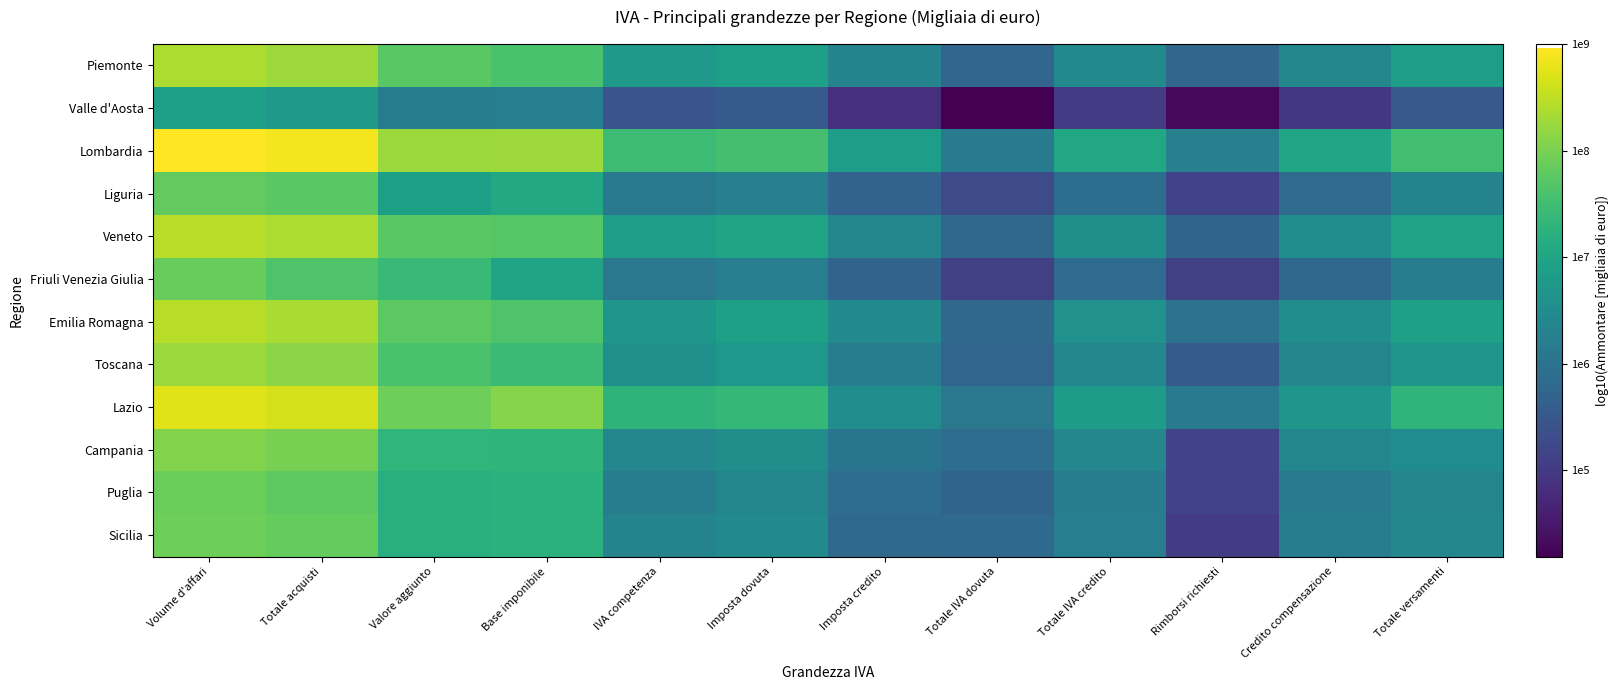

Reading left to right, transcribe all the data shown in this chart.

Piemonte: Volume d'affari=8.4	Totale acquisti=8.3	Valore aggiunto=7.7	Base imponibile=7.6	IVA competenza=6.7	Imposta dovuta=6.9	Imposta credito=6.3	Totale IVA dovuta=5.8	Totale IVA credito=6.5	Rimborsi richiesti=5.8	Credito compensazione=6.4	Totale versamenti=6.9
Valle d'Aosta: Volume d'affari=6.9	Totale acquisti=6.8	Valore aggiunto=6.2	Base imponibile=6.2	IVA competenza=5.5	Imposta dovuta=5.5	Imposta credito=4.8	Totale IVA dovuta=4.2	Totale IVA credito=5.0	Rimborsi richiesti=4.3	Credito compensazione=5.0	Totale versamenti=5.5
Lombardia: Volume d'affari=9.0	Totale acquisti=8.9	Valore aggiunto=8.2	Base imponibile=8.3	IVA competenza=7.5	Imposta dovuta=7.6	Imposta credito=6.9	Totale IVA dovuta=6.2	Totale IVA credito=7.0	Rimborsi richiesti=6.3	Credito compensazione=7.0	Totale versamenti=7.5
Liguria: Volume d'affari=7.8	Totale acquisti=7.8	Valore aggiunto=6.9	Base imponibile=7.1	IVA competenza=6.1	Imposta dovuta=6.3	Imposta credito=5.7	Totale IVA dovuta=5.3	Totale IVA credito=5.9	Rimborsi richiesti=5.2	Credito compensazione=5.9	Totale versamenti=6.3
Veneto: Volume d'affari=8.5	Totale acquisti=8.4	Valore aggiunto=7.7	Base imponibile=7.7	IVA competenza=6.8	Imposta dovuta=7.0	Imposta credito=6.4	Totale IVA dovuta=5.8	Totale IVA credito=6.6	Rimborsi richiesti=5.7	Credito compensazione=6.5	Totale versamenti=7.0
Friuli Venezia Giulia: Volume d'affari=7.8	Totale acquisti=7.6	Valore aggiunto=7.4	Base imponibile=7.0	IVA competenza=6.1	Imposta dovuta=6.2	Imposta credito=5.7	Totale IVA dovuta=5.1	Totale IVA credito=5.9	Rimborsi richiesti=5.1	Credito compensazione=5.8	Totale versamenti=6.2
Emilia Romagna: Volume d'affari=8.5	Totale acquisti=8.4	Valore aggiunto=7.8	Base imponibile=7.6	IVA competenza=6.7	Imposta dovuta=6.9	Imposta credito=6.5	Totale IVA dovuta=5.8	Totale IVA credito=6.6	Rimborsi richiesti=6.0	Credito compensazione=6.5	Totale versamenti=6.9
Toscana: Volume d'affari=8.2	Totale acquisti=8.1	Valore aggiunto=7.6	Base imponibile=7.4	IVA competenza=6.6	Imposta dovuta=6.7	Imposta credito=6.2	Totale IVA dovuta=5.8	Totale IVA credito=6.4	Rimborsi richiesti=5.5	Credito compensazione=6.4	Totale versamenti=6.7
Lazio: Volume d'affari=8.7	Totale acquisti=8.7	Valore aggiunto=7.9	Base imponibile=8.1	IVA competenza=7.3	Imposta dovuta=7.4	Imposta credito=6.5	Totale IVA dovuta=6.1	Totale IVA credito=6.8	Rimborsi richiesti=6.1	Credito compensazione=6.7	Totale versamenti=7.3
Campania: Volume d'affari=8.1	Totale acquisti=8.0	Valore aggiunto=7.3	Base imponibile=7.3	IVA competenza=6.4	Imposta dovuta=6.6	Imposta credito=6.0	Totale IVA dovuta=5.9	Totale IVA credito=6.4	Rimborsi richiesti=5.1	Credito compensazione=6.4	Totale versamenti=6.5
Puglia: Volume d'affari=7.9	Totale acquisti=7.8	Valore aggiunto=7.2	Base imponibile=7.2	IVA competenza=6.2	Imposta dovuta=6.4	Imposta credito=5.9	Totale IVA dovuta=5.7	Totale IVA credito=6.2	Rimborsi richiesti=5.2	Credito compensazione=6.2	Totale versamenti=6.4
Sicilia: Volume d'affari=7.9	Totale acquisti=7.8	Valore aggiunto=7.2	Base imponibile=7.2	IVA competenza=6.3	Imposta dovuta=6.5	Imposta credito=5.8	Totale IVA dovuta=5.8	Totale IVA credito=6.2	Rimborsi richiesti=5.0	Credito compensazione=6.2	Totale versamenti=6.4